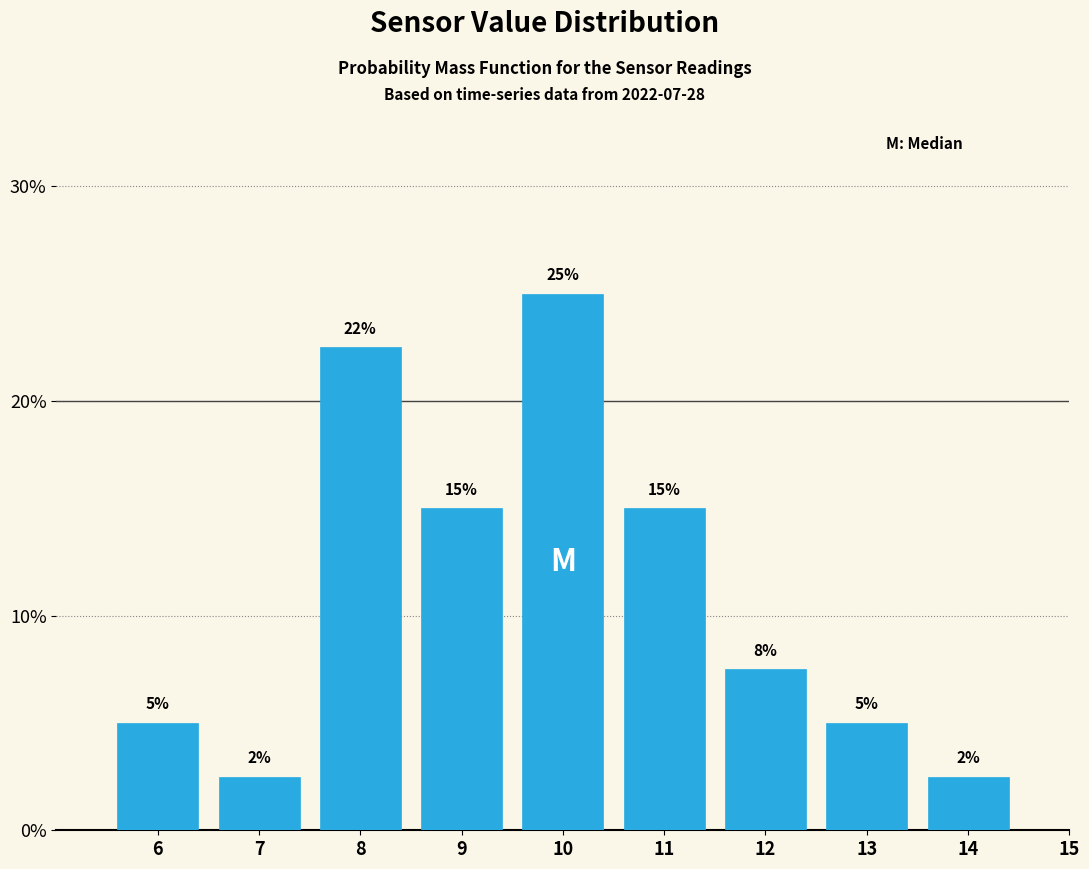

Between 7 and 13, which is larger?

13